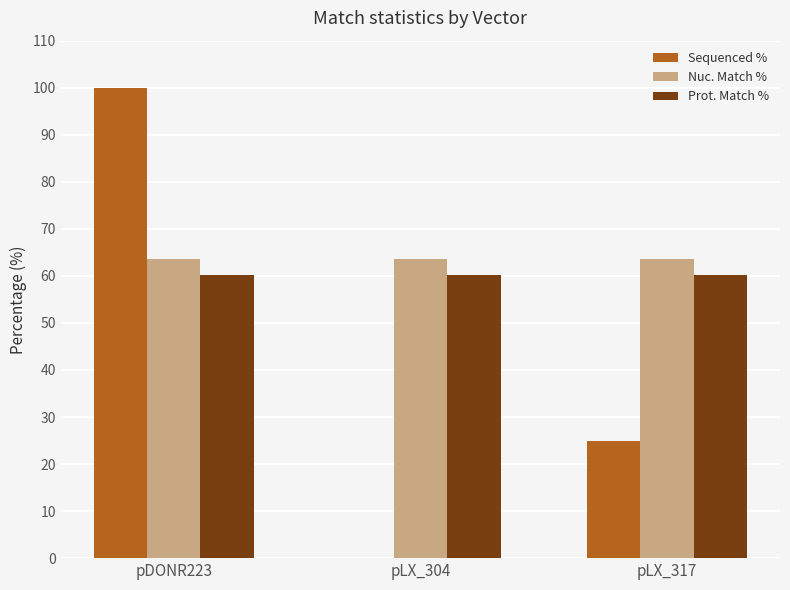

Which series changed the most between pLX_304 and pLX_317?

Sequenced %